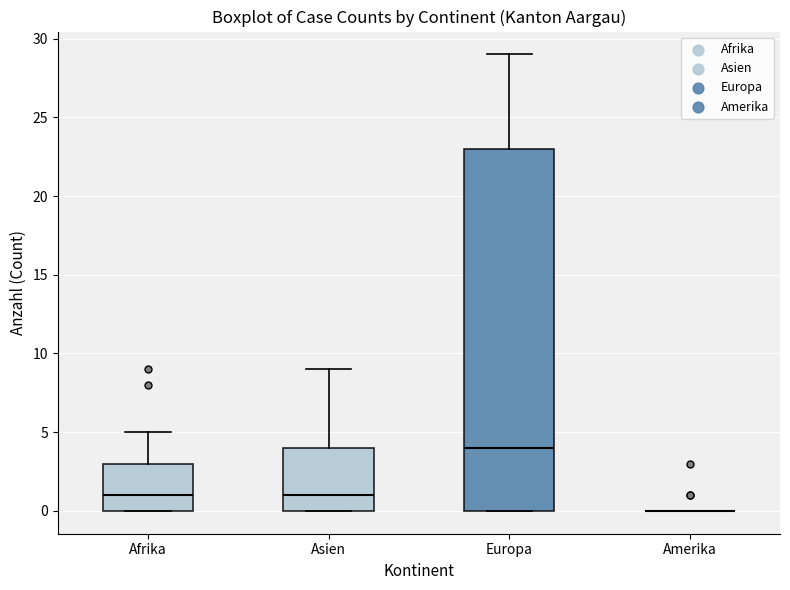

Comparing the boxes themselves (not the whiskers), which one is the tallest?

Europa